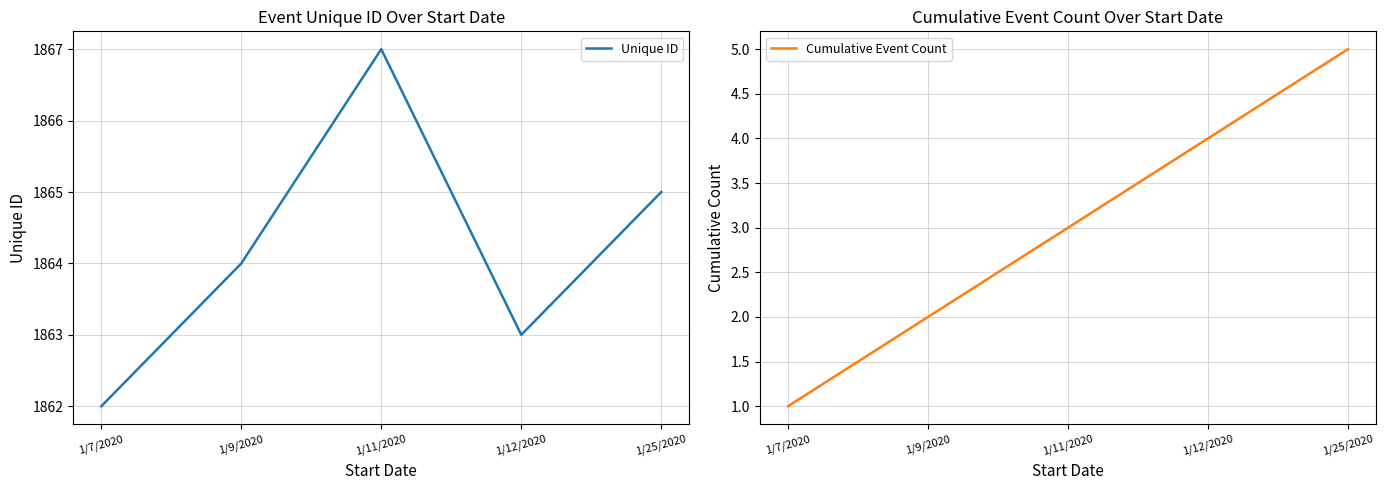

At which category is the sum across all series the highest?

1/11/2020